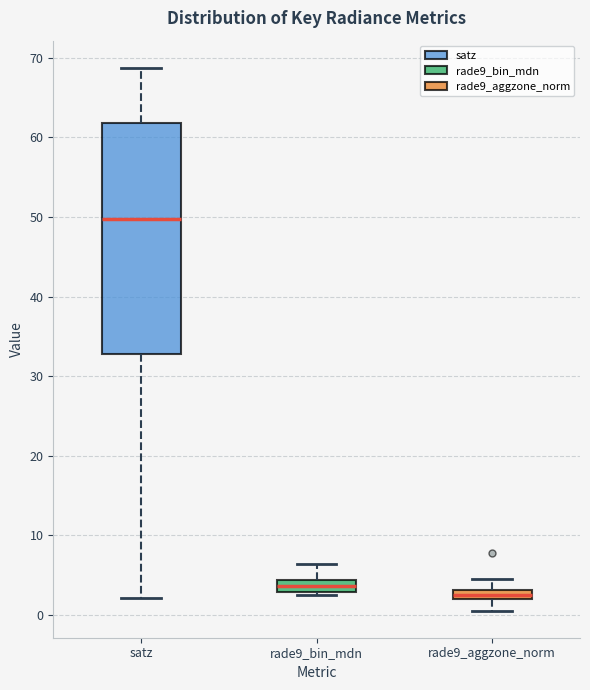

Where is the upper edge of the box for rade9_aggzone_norm on the y-axis? The values are not printed on the chart, so give them approximately, as read against the axis.

3